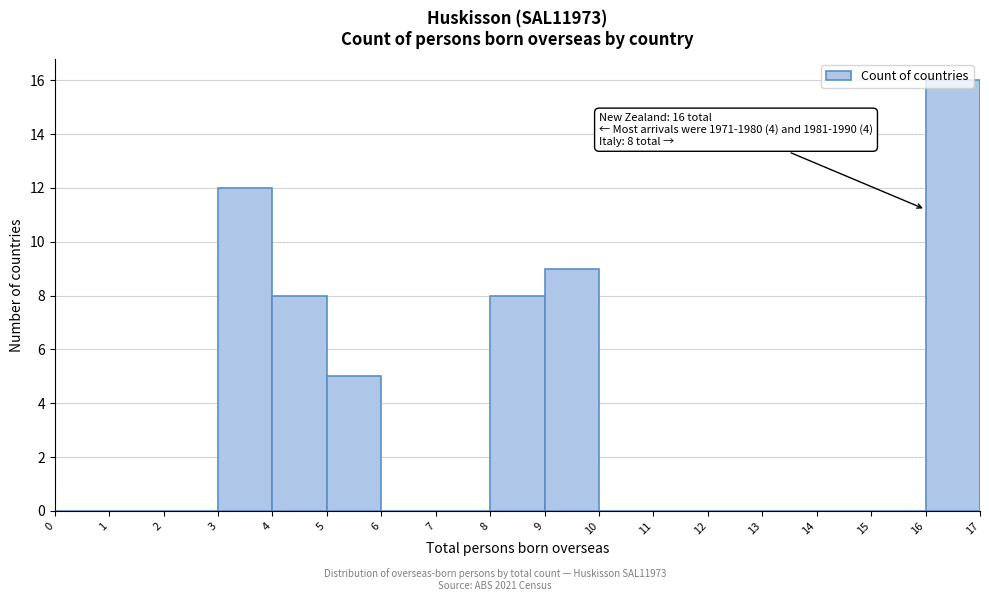

Which range on the x-axis has the tallest bar?

16 to 17